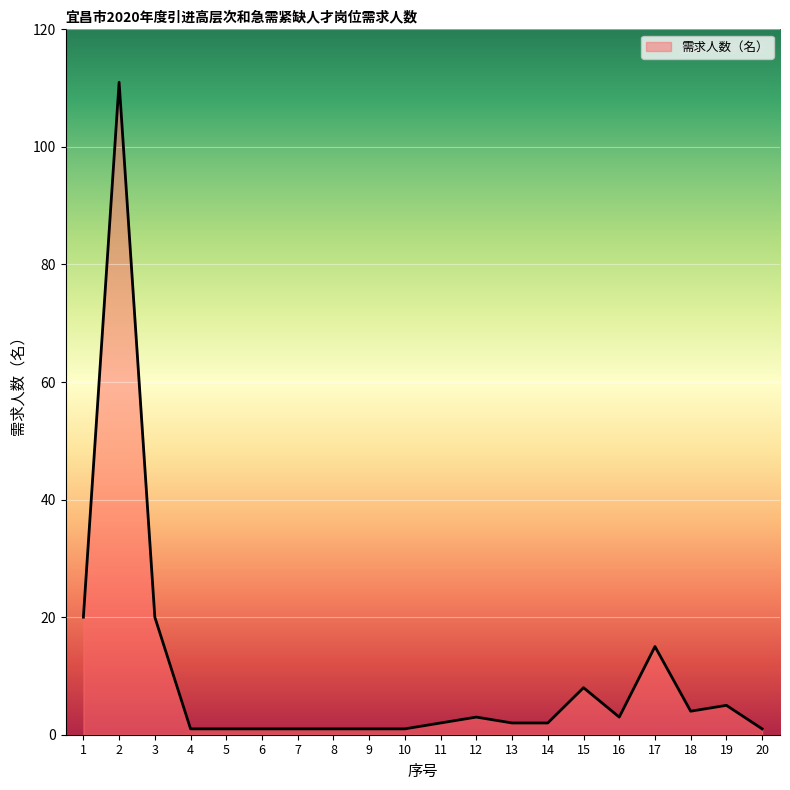

True or false: the data has more than 1 interior local peaks.

True